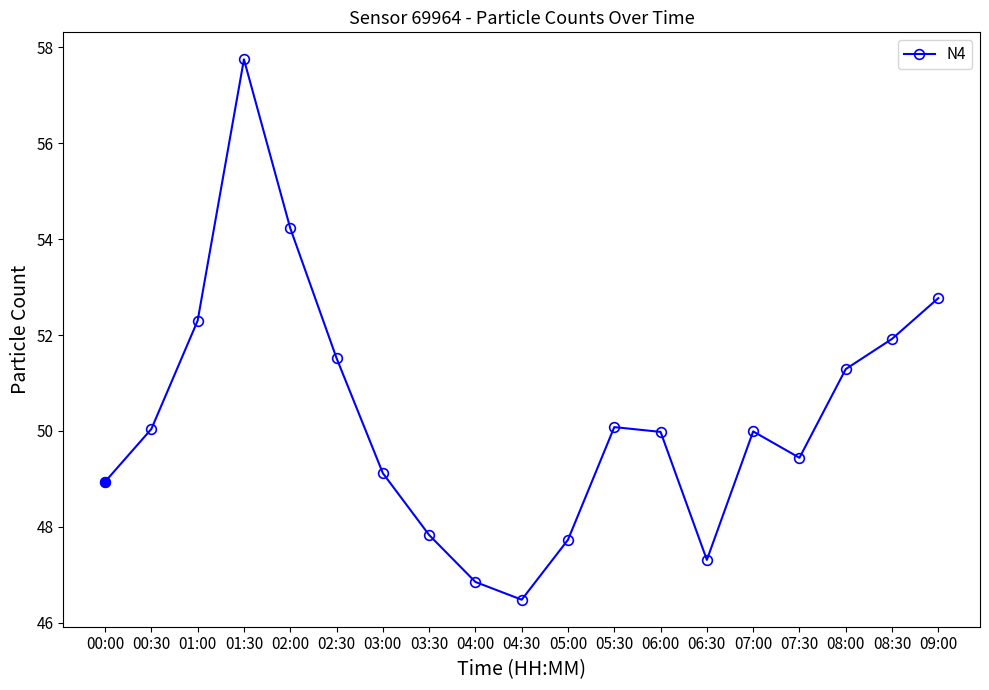

Where is the first local minimum?

04:30